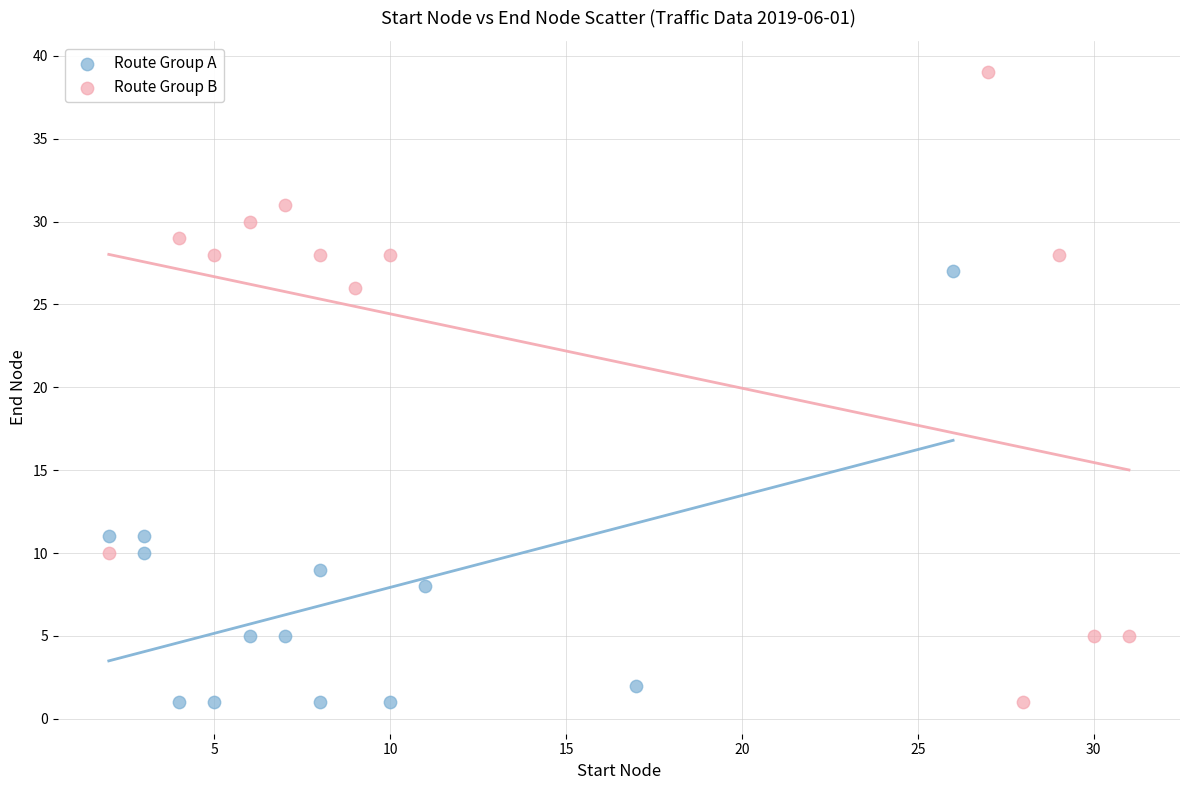

Which series has the largest Y range (max minus min)?

Route Group B